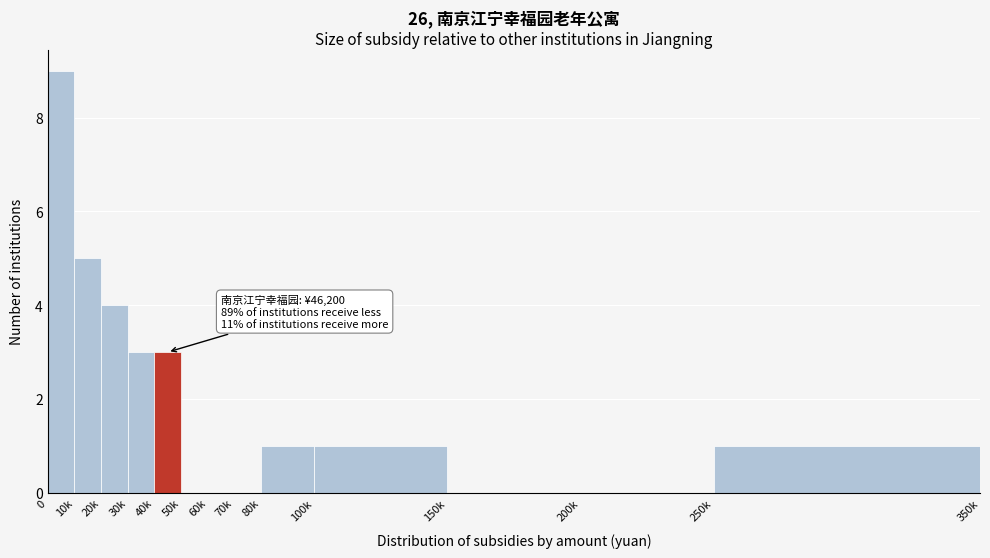

Reading left to right, list all the values displayed in this chart.

0=9	10k=5	20k=4	30k=3	40k=3	50k=0	60k=0	70k=0	80k=1	100k=1	150k=0	200k=0	250k=1